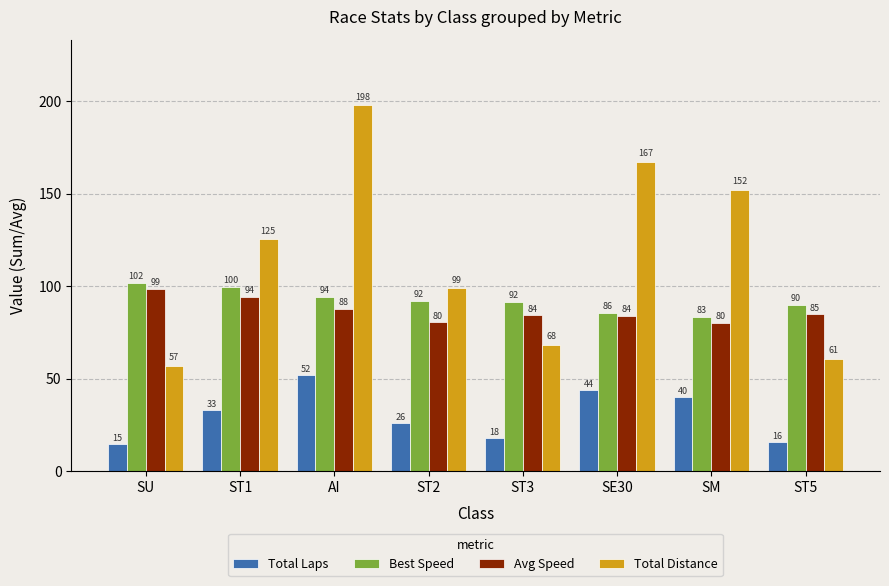

The value of Best Speed at ST3 is 91.6. True or false?

True